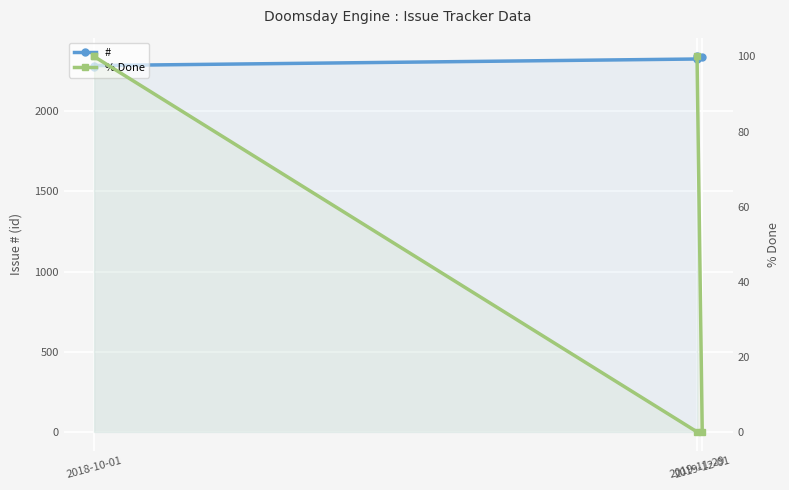

What is the value of the # point at the 4th from the left?

2337